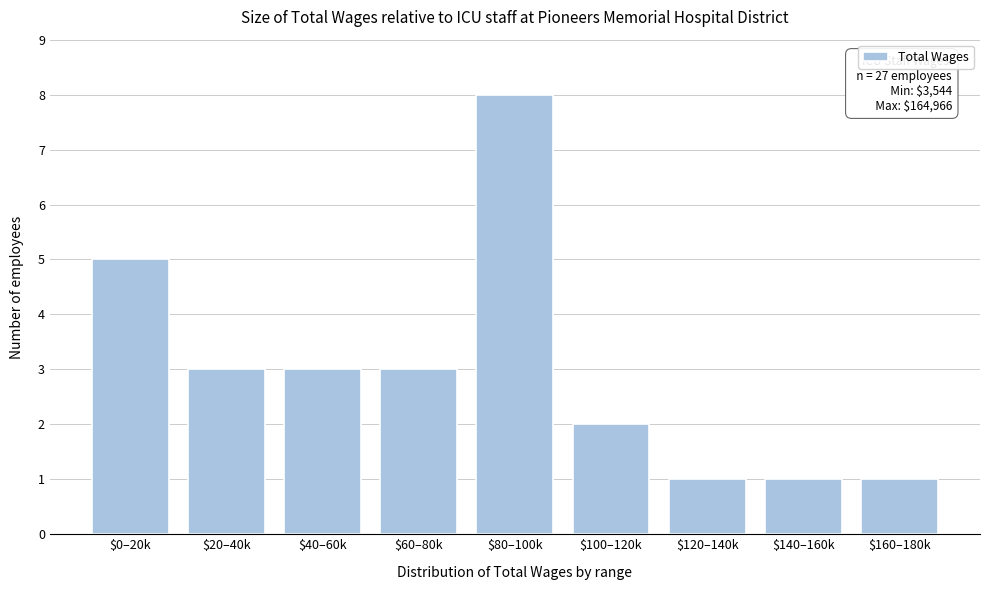

Reading left to right, list all the values displayed in this chart.

5	3	3	3	8	2	1	1	1